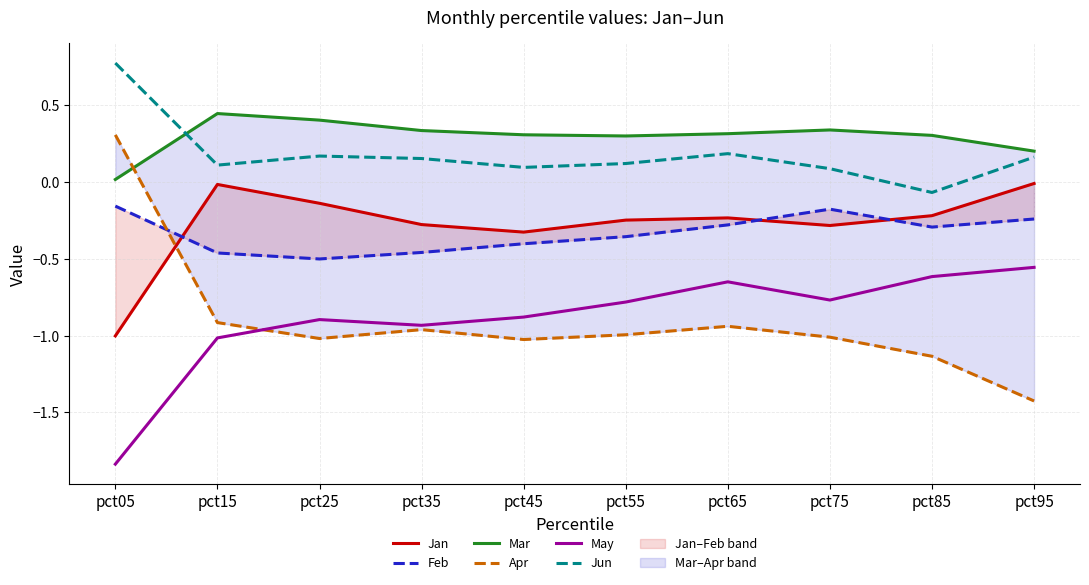

Where is Apr nearest to the value 0?

pct05